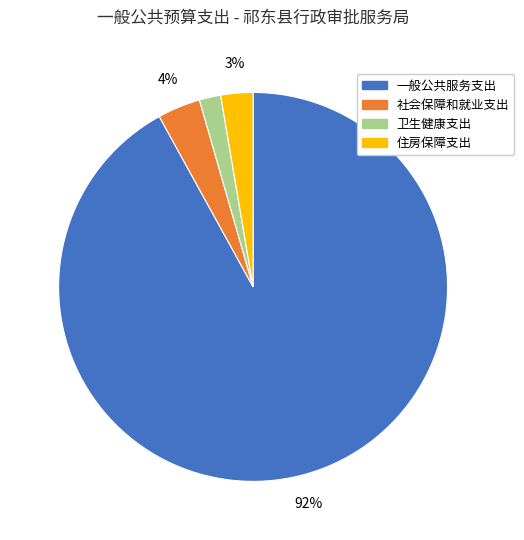

The 卫生健康支出 slice represents 2% of the pie. True or false?

True